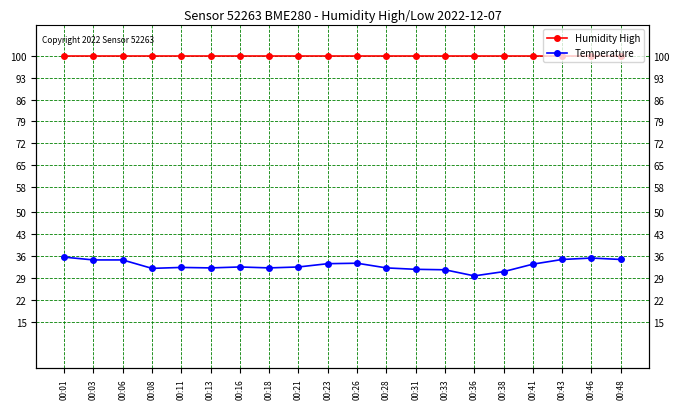

The Temperature series shows 34.9 at 00:48. True or false?

True